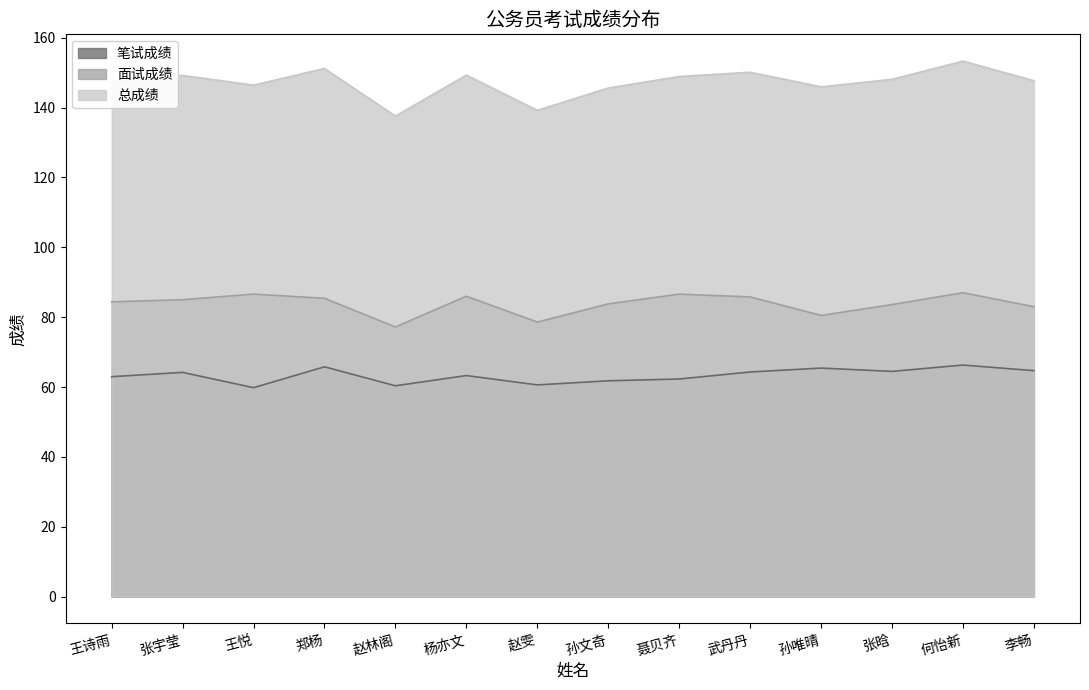

How many data points in 笔试成绩 are above 64?

7